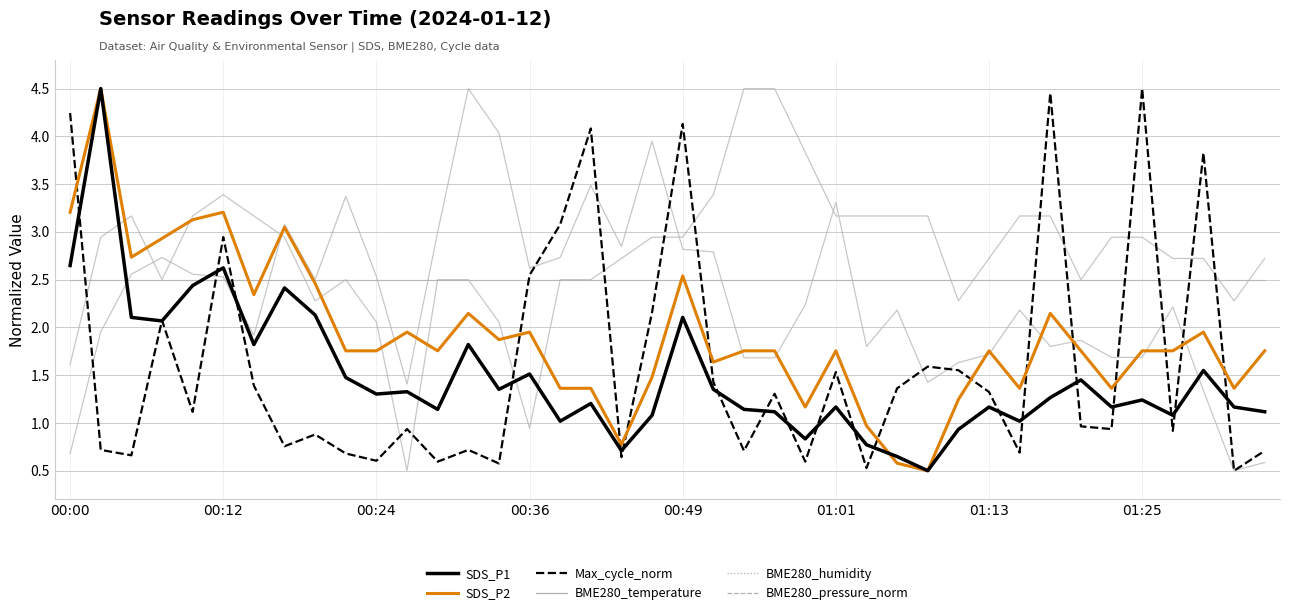

Which series has the largest total across all categories?

BME280_temperature